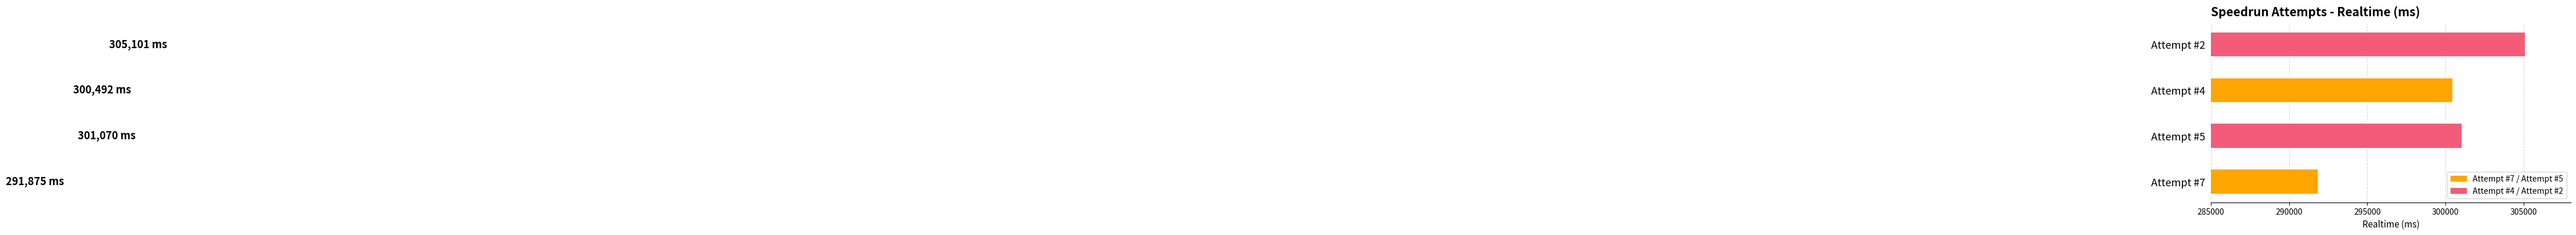

What is the change in value from Attempt #4 to Attempt #2?

+4609